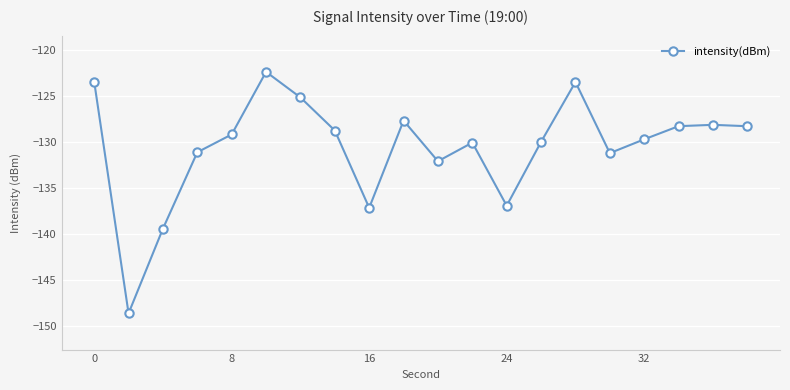

How many interior local peaks (higher than both neighbors) does the data have?

5